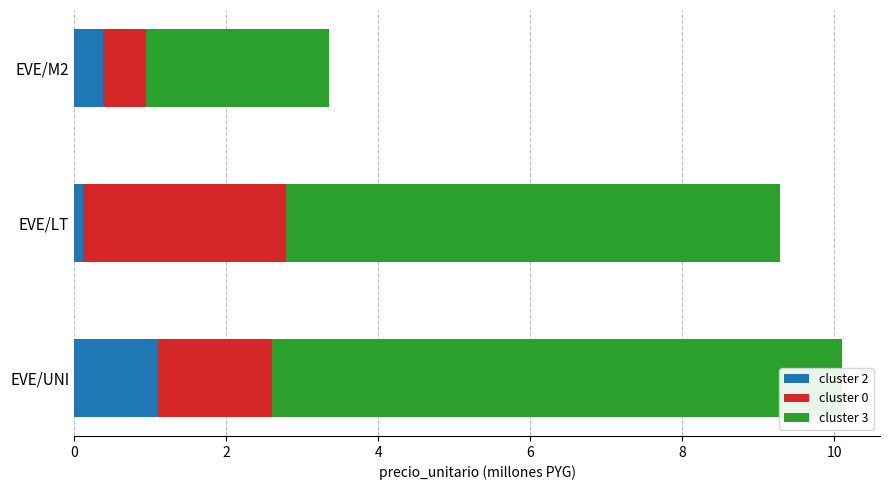

How many distinct data groups are displayed?

3